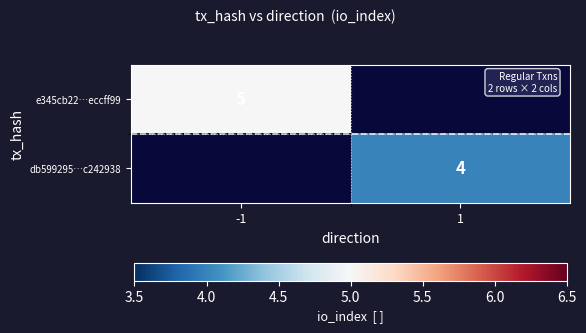

Is the value of db599295…c242938 at 1 greater than the value of e345cb22…eccff99 at -1?

No